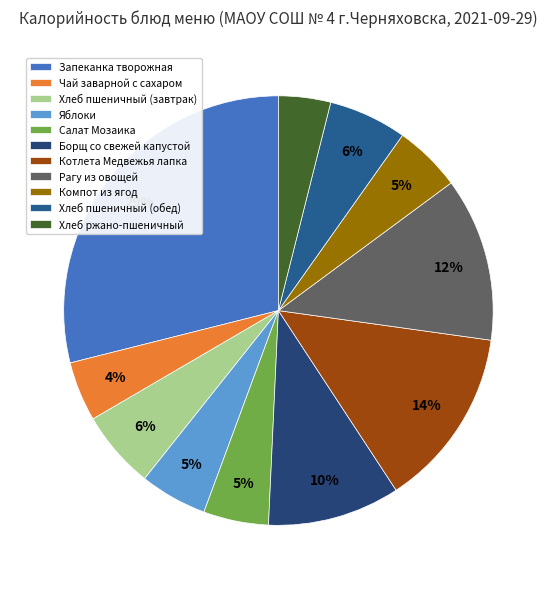

Count the number of slices in the pie.

11